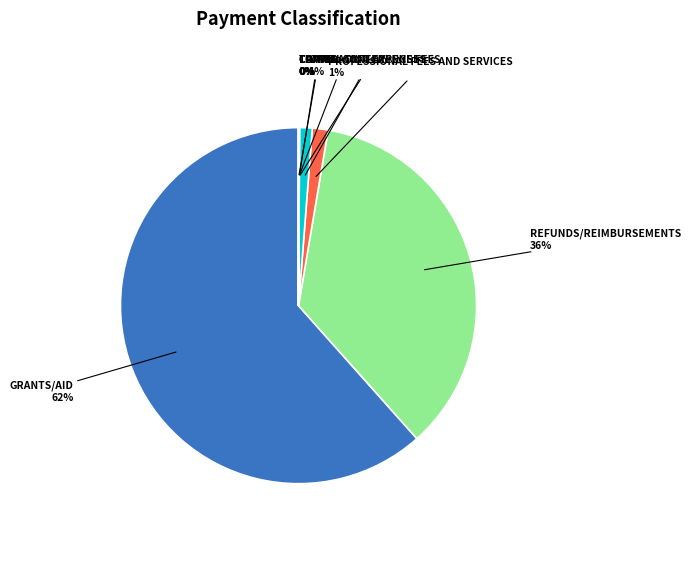

Is there a majority slice in this chart?

Yes